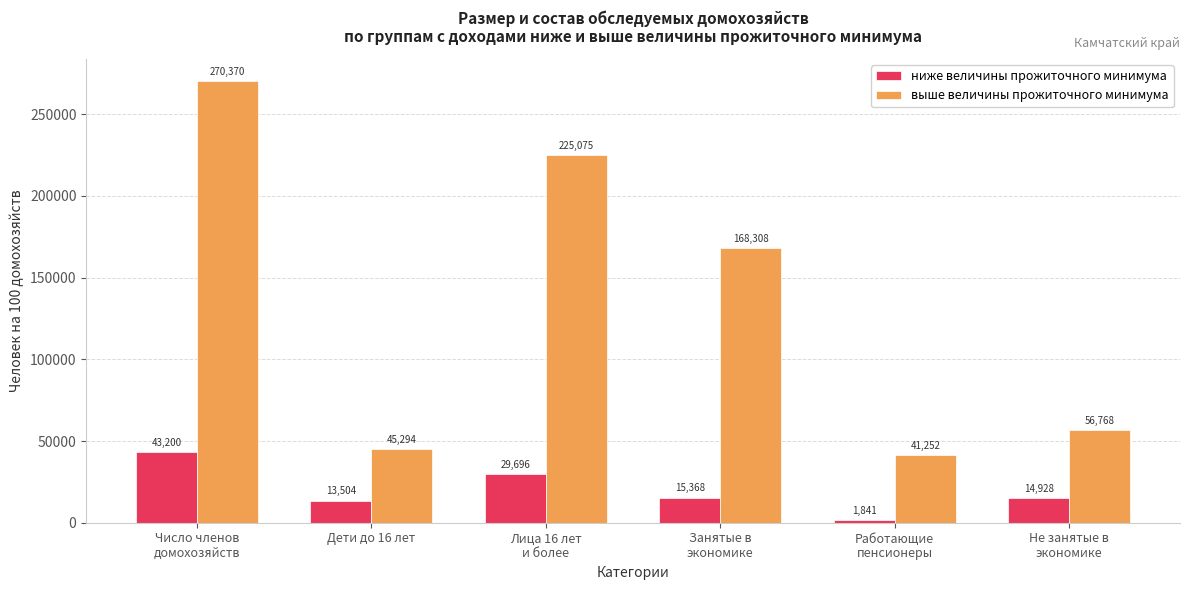

What is the maximum value for ниже величины прожиточного минимума?

43199.9